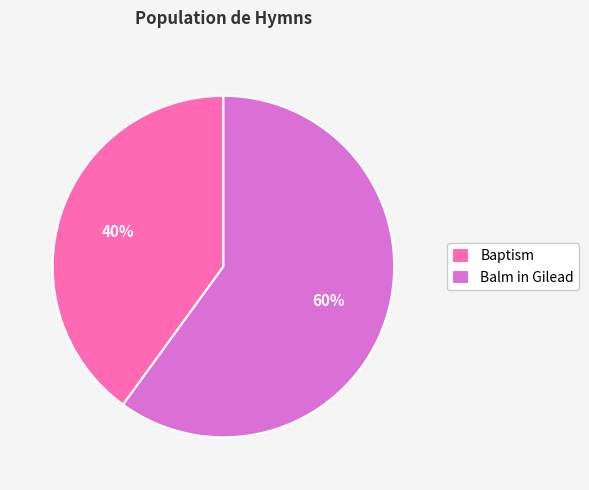

True or false: Balm in Gilead accounts for 69% of the total.

False